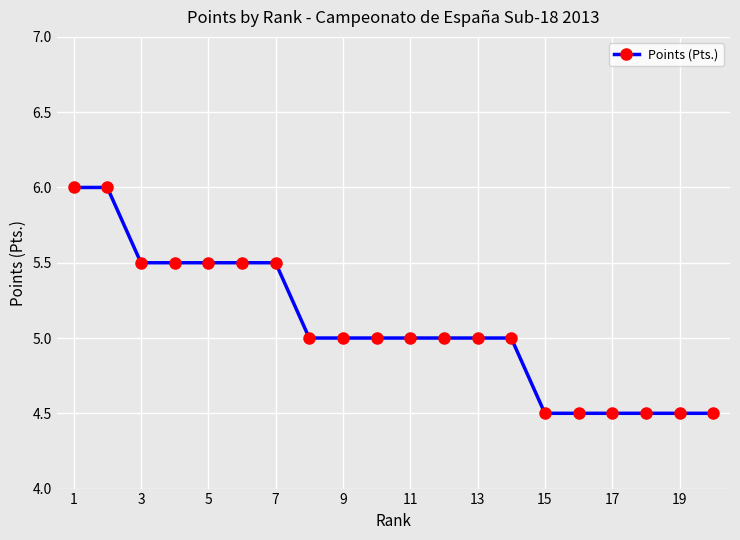

What is the maximum value shown in the chart?

6.0